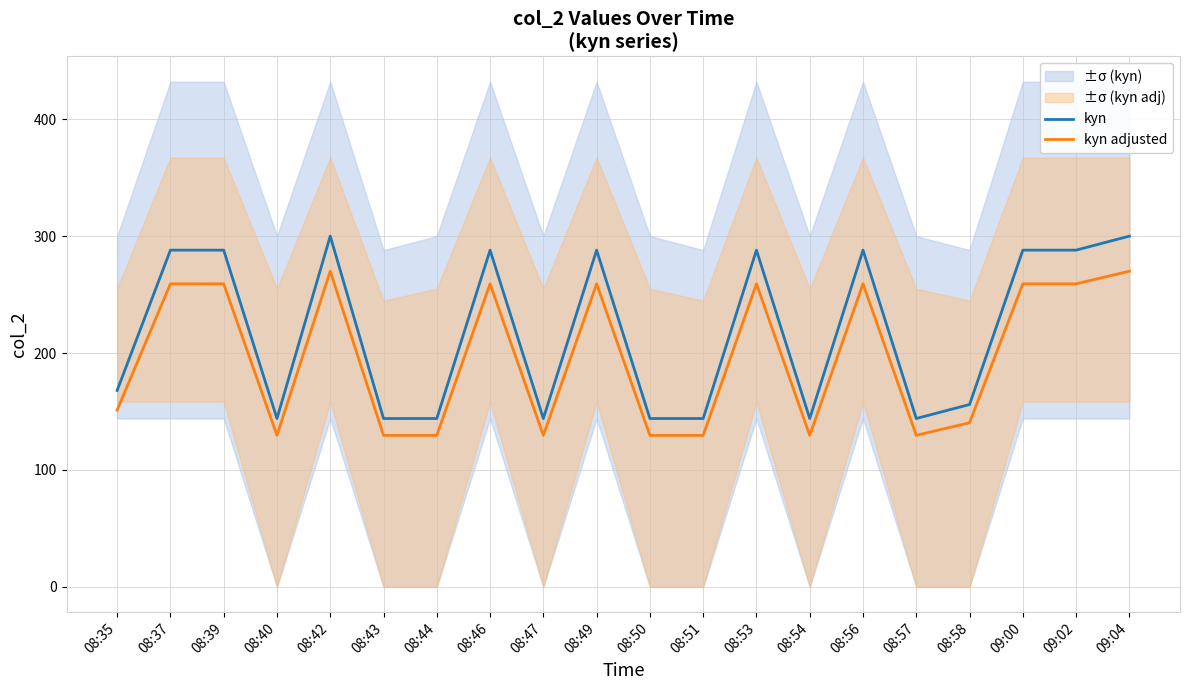

What is the total value across all series at 08:39?

547.2